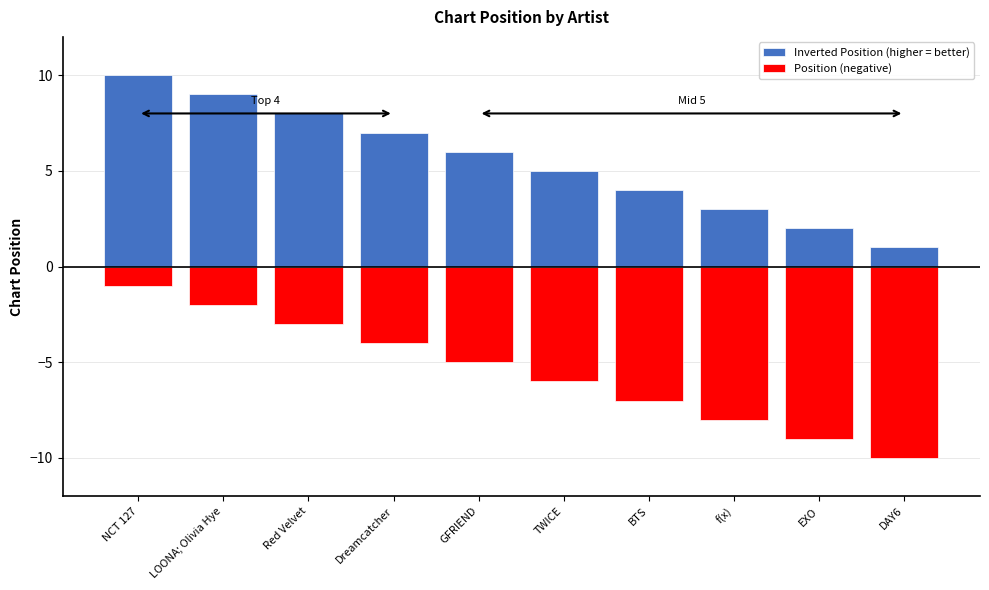

What is the value of the Inverted Position (higher = better) bar at the 9th from the left?

2